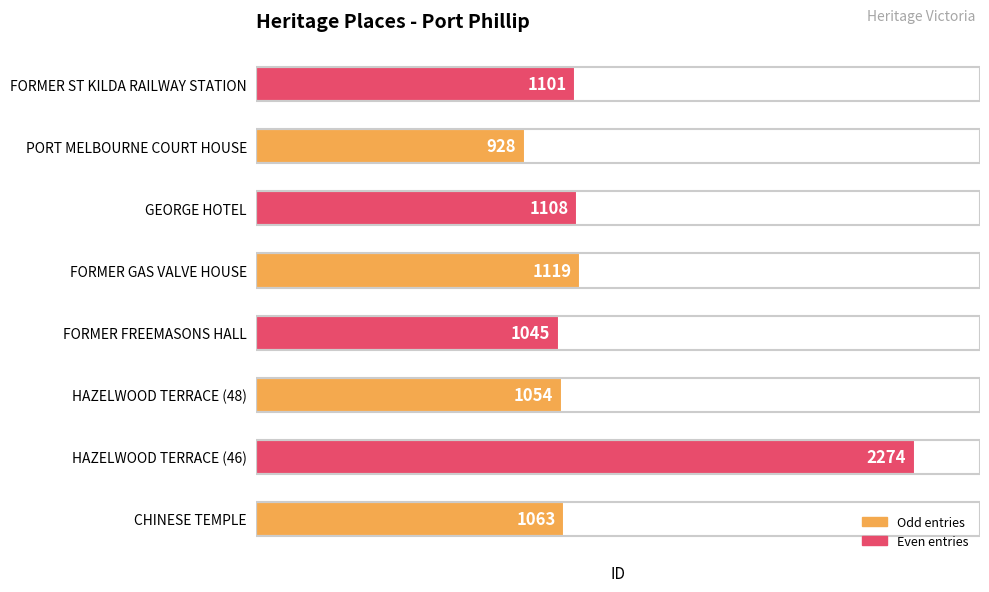

The value at FORMER ST KILDA RAILWAY STATION is 1101. True or false?

True